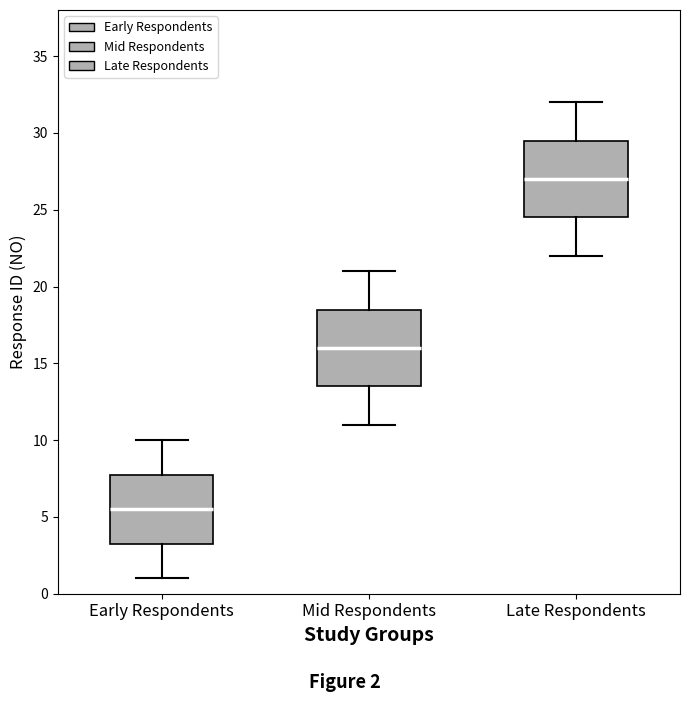

Reading left to right, read every box against the y-axis: the position of its median line, the range the box covers, and the ends of its whiskers. The values are not printed on the chart, so give them approximately, as read against the axis.

Early Respondents: median 5.5, box 3.5 to 8.0, whiskers 1.0 to 10.0
Mid Respondents: median 16.0, box 13.5 to 18.5, whiskers 11.0 to 21.0
Late Respondents: median 27.0, box 24.5 to 29.5, whiskers 22.0 to 32.0